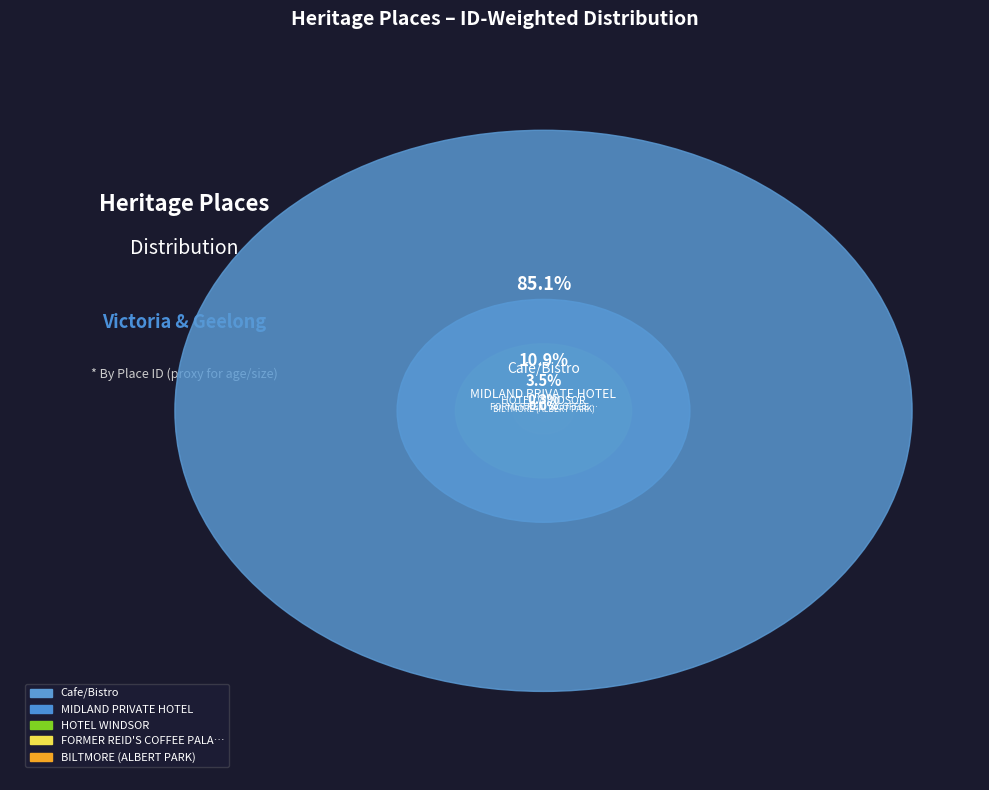

Count the number of slices in the pie.

5